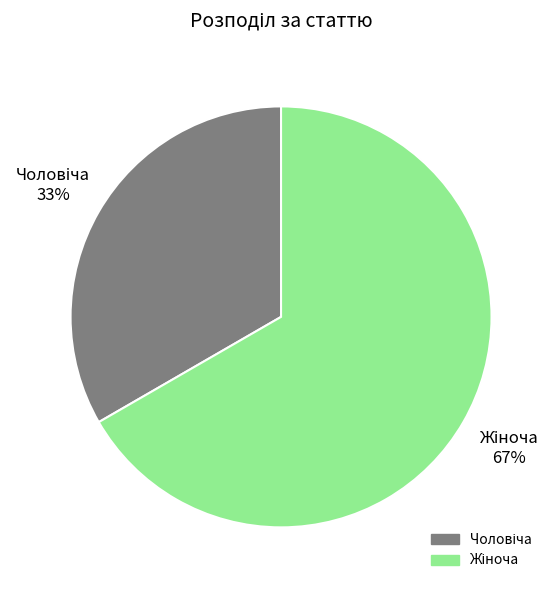

Is there a majority slice in this chart?

Yes